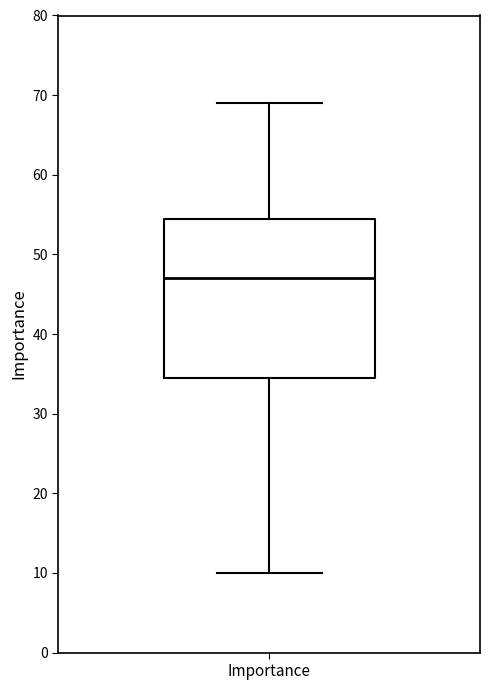

Read this box plot against the y-axis: the position of the median line, the range covered by the box, and the ends of both whiskers. The values are not printed on the chart, so give them approximately, as read against the axis.

median 47, box 35 to 55, whiskers 10 to 69